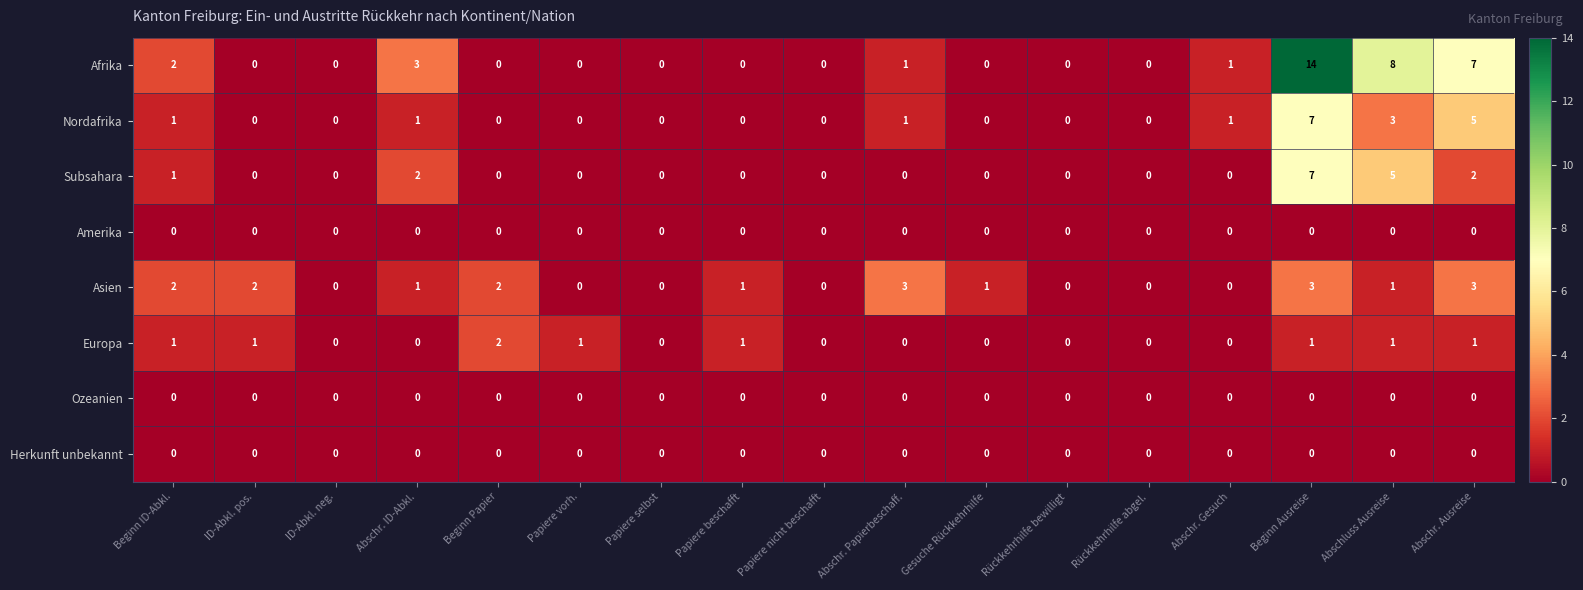

The value of Afrika at Papiere selbst is 0. True or false?

True